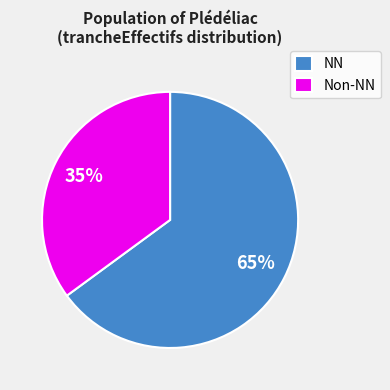

Which category accounts for the majority?

NN